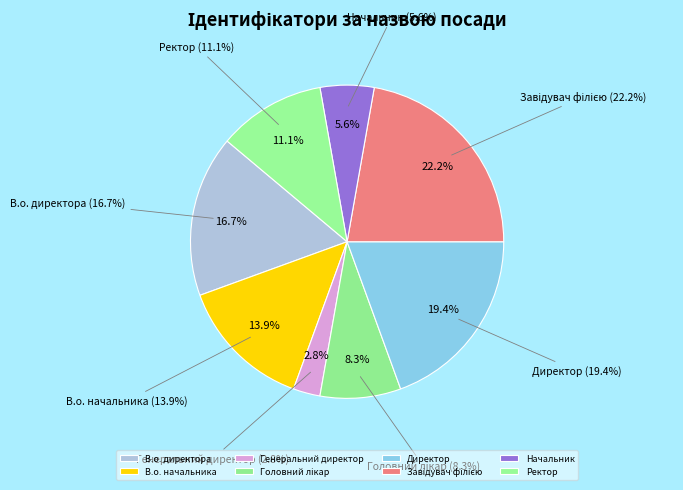

What percentage is the Начальник slice, to the nearest percent?

6%